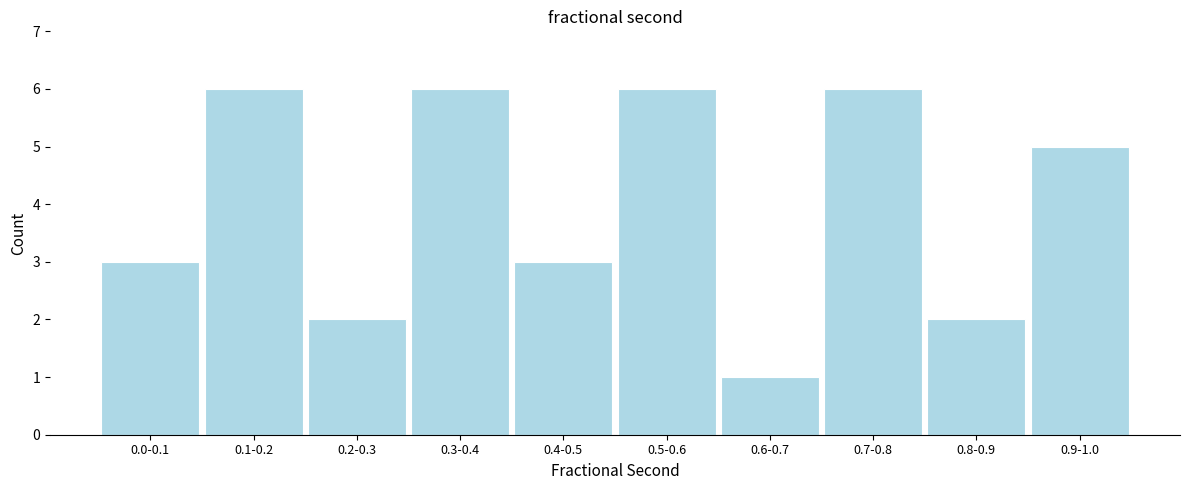

Reading left to right, transcribe all the data shown in this chart.

0.0-0.1=3	0.1-0.2=6	0.2-0.3=2	0.3-0.4=6	0.4-0.5=3	0.5-0.6=6	0.6-0.7=1	0.7-0.8=6	0.8-0.9=2	0.9-1.0=5